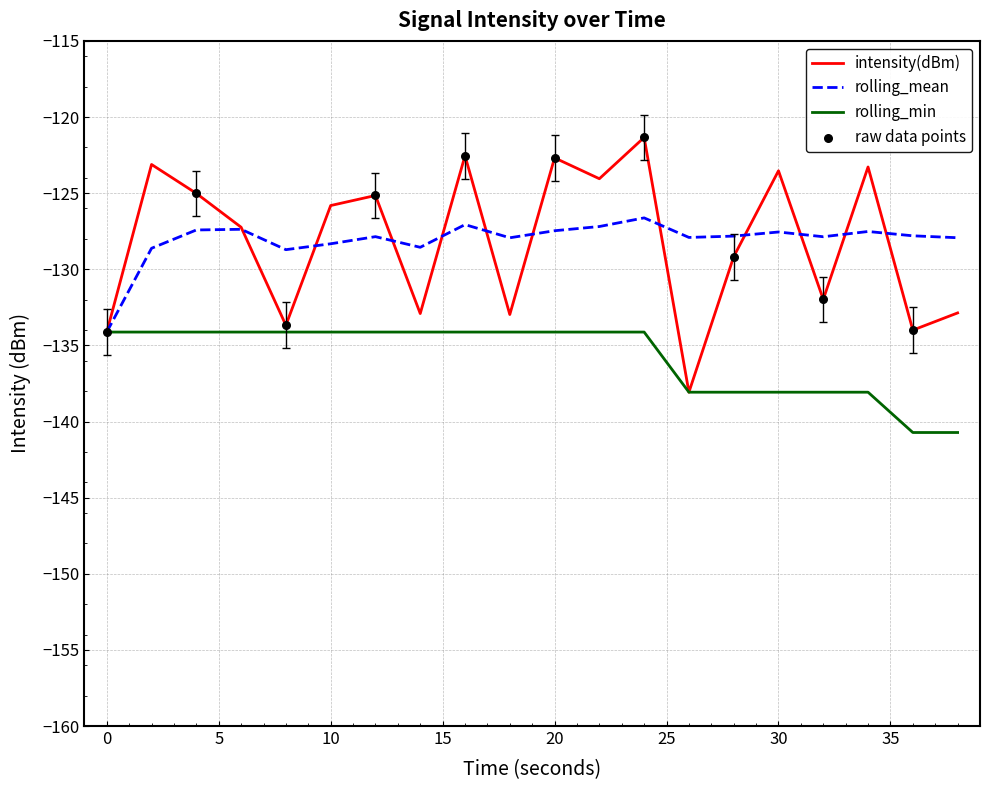

At how many categories does at least one series exceed -132?

19